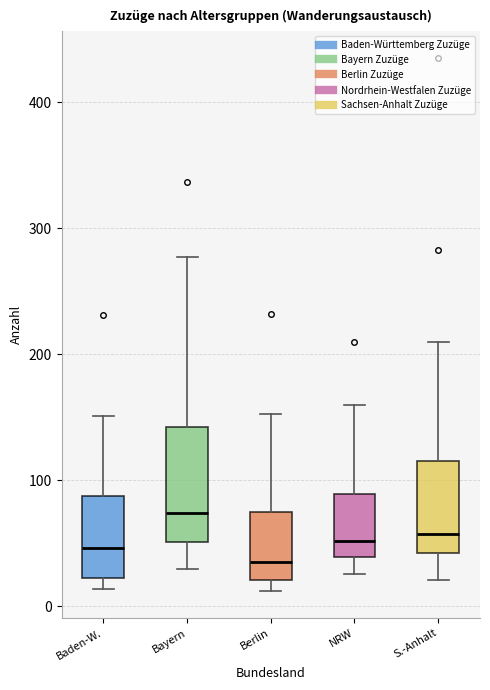

Where does the median line of the box for Baden-W. sit on the y-axis? The values are not printed on the chart, so give them approximately, as read against the axis.

50